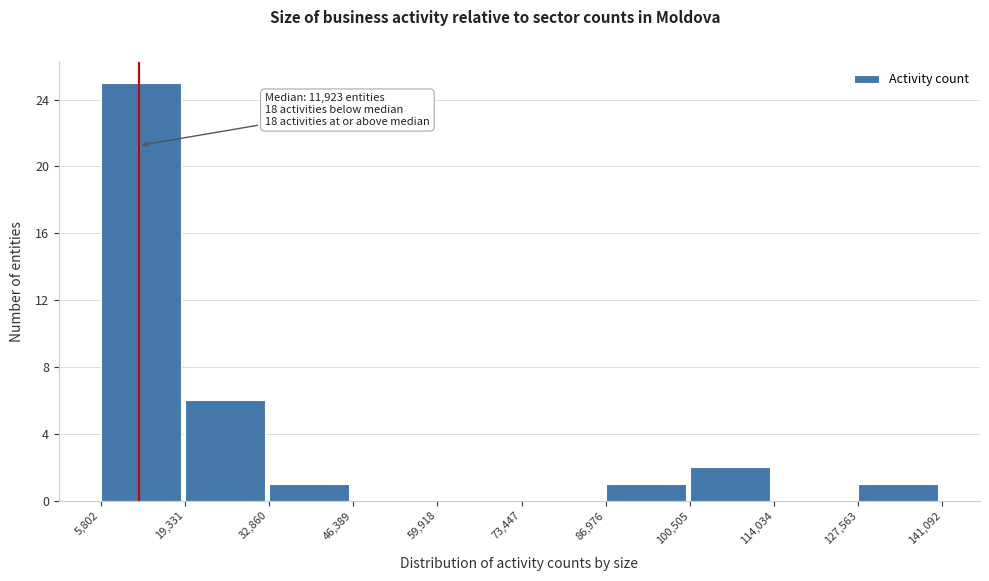

Which range on the x-axis has the tallest bar?

5,802 to 19,331